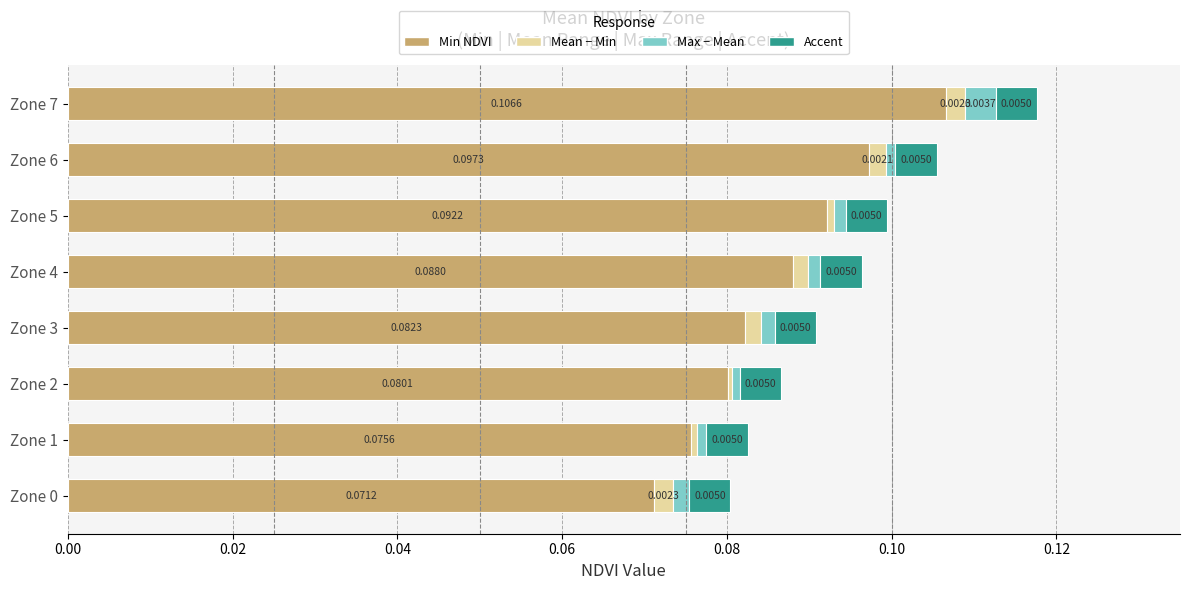

At which category is the sum across all series the highest?

Zone 7